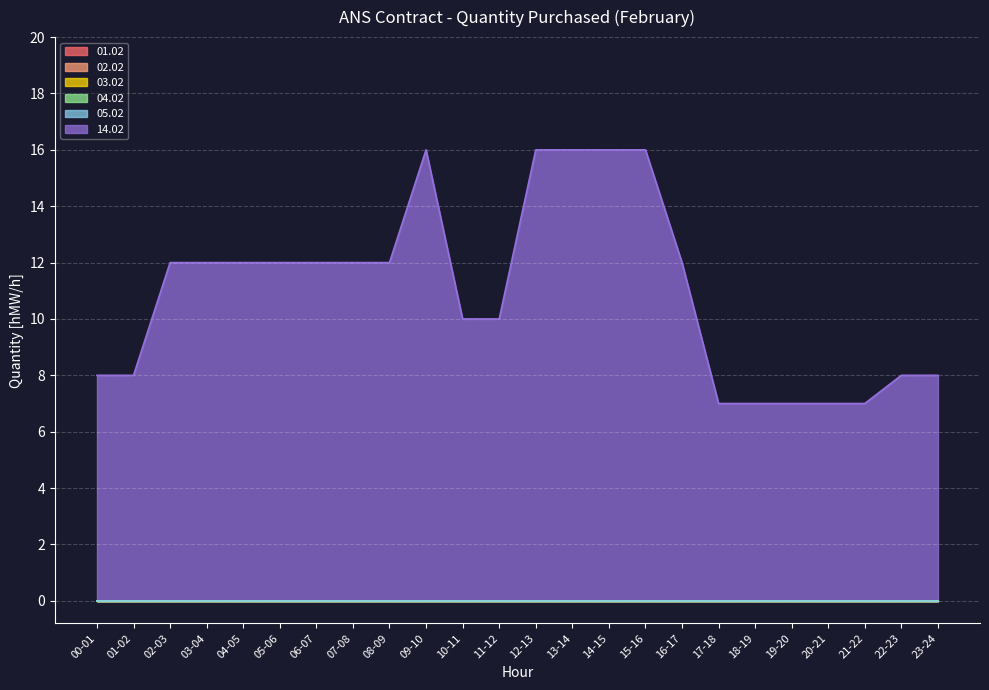

What is the greatest value displayed?

16